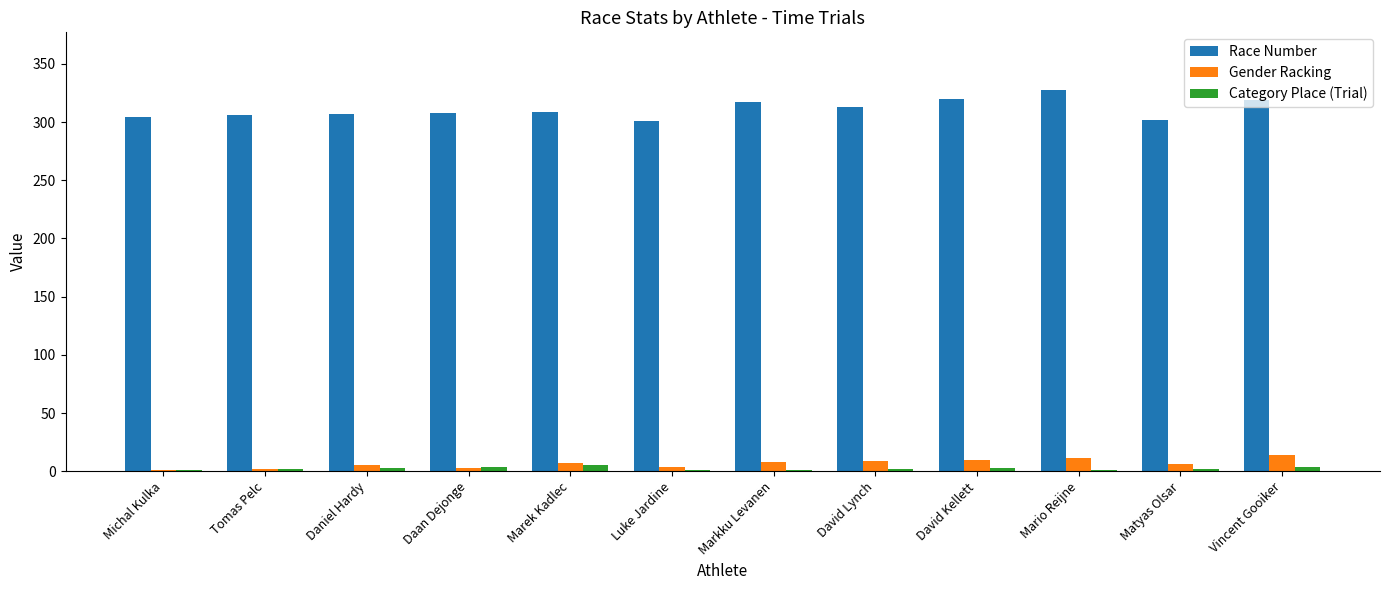

What is the highest value of the Gender Racking series?

14